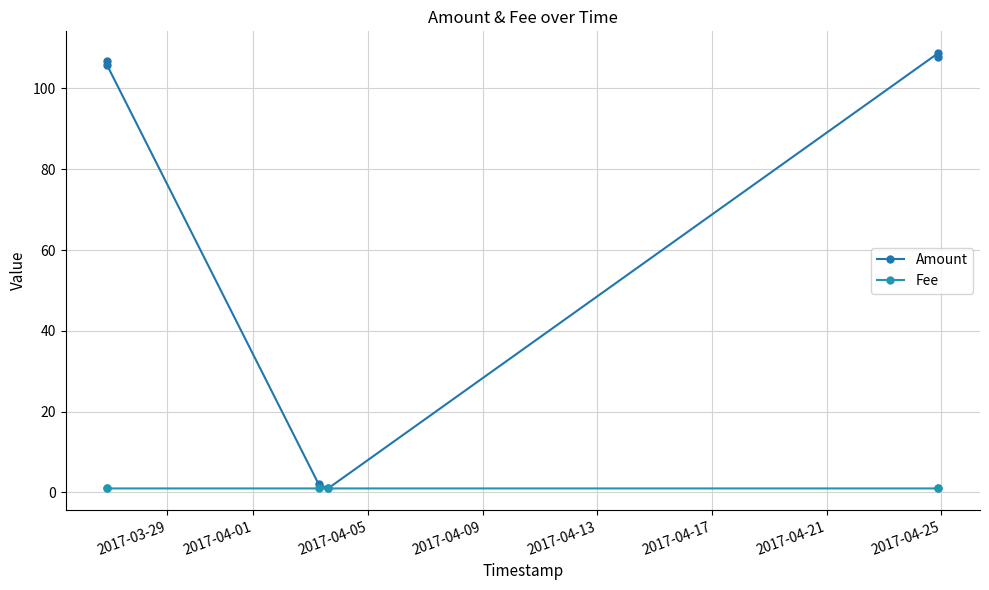

True or false: Fee has more than 1 interior local peaks.

False